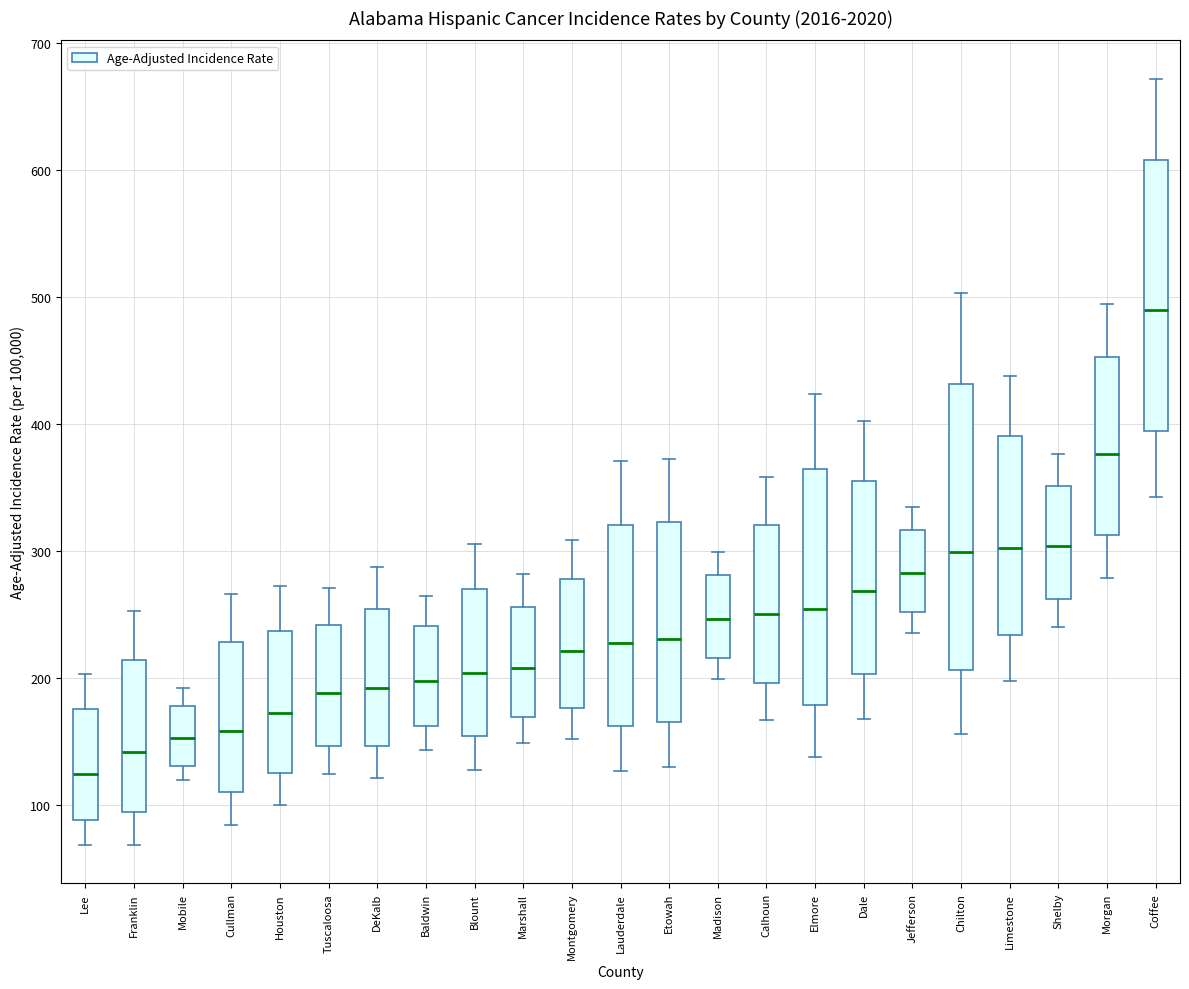

Reading left to right, read every box against the y-axis: the position of its median line, the range the box covers, and the ends of its whiskers. The values are not printed on the chart, so give them approximately, as read against the axis.

Lee: median 120, box 90 to 180, whiskers 70 to 200
Franklin: median 140, box 90 to 210, whiskers 70 to 250
Mobile: median 150, box 130 to 180, whiskers 120 to 190
Cullman: median 160, box 110 to 230, whiskers 80 to 270
Houston: median 170, box 130 to 240, whiskers 100 to 270
Tuscaloosa: median 190, box 150 to 240, whiskers 120 to 270
DeKalb: median 190, box 150 to 250, whiskers 120 to 290
Baldwin: median 200, box 160 to 240, whiskers 140 to 260
Blount: median 200, box 150 to 270, whiskers 130 to 310
Marshall: median 210, box 170 to 260, whiskers 150 to 280
Montgomery: median 220, box 180 to 280, whiskers 150 to 310
Lauderdale: median 230, box 160 to 320, whiskers 130 to 370
Etowah: median 230, box 160 to 320, whiskers 130 to 370
Madison: median 250, box 220 to 280, whiskers 200 to 300
Calhoun: median 250, box 200 to 320, whiskers 170 to 360
Elmore: median 250, box 180 to 360, whiskers 140 to 420
Dale: median 270, box 200 to 360, whiskers 170 to 400
Jefferson: median 280, box 250 to 320, whiskers 240 to 330
Chilton: median 300, box 210 to 430, whiskers 160 to 500
Limestone: median 300, box 230 to 390, whiskers 200 to 440
Shelby: median 300, box 260 to 350, whiskers 240 to 380
Morgan: median 380, box 310 to 450, whiskers 280 to 490
Coffee: median 490, box 390 to 610, whiskers 340 to 670